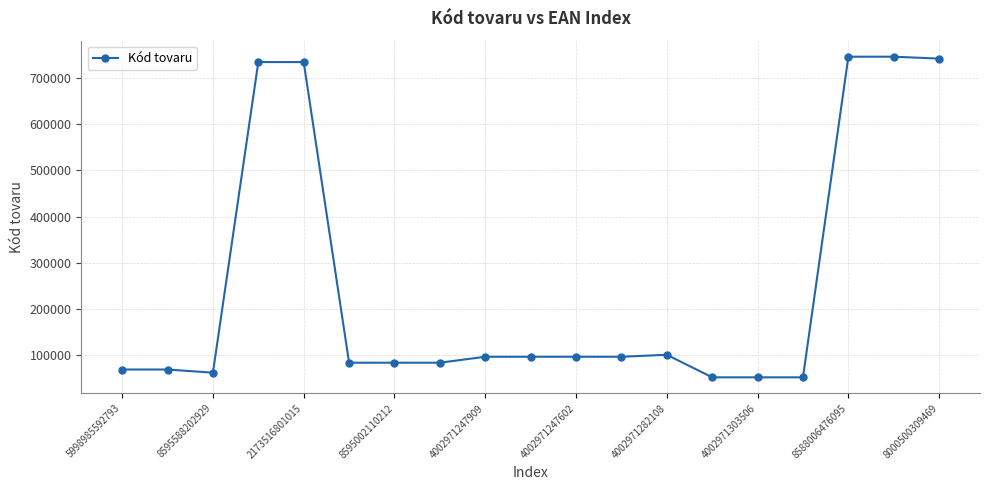

True or false: there are more than 2 points higher than both neighbors.

True